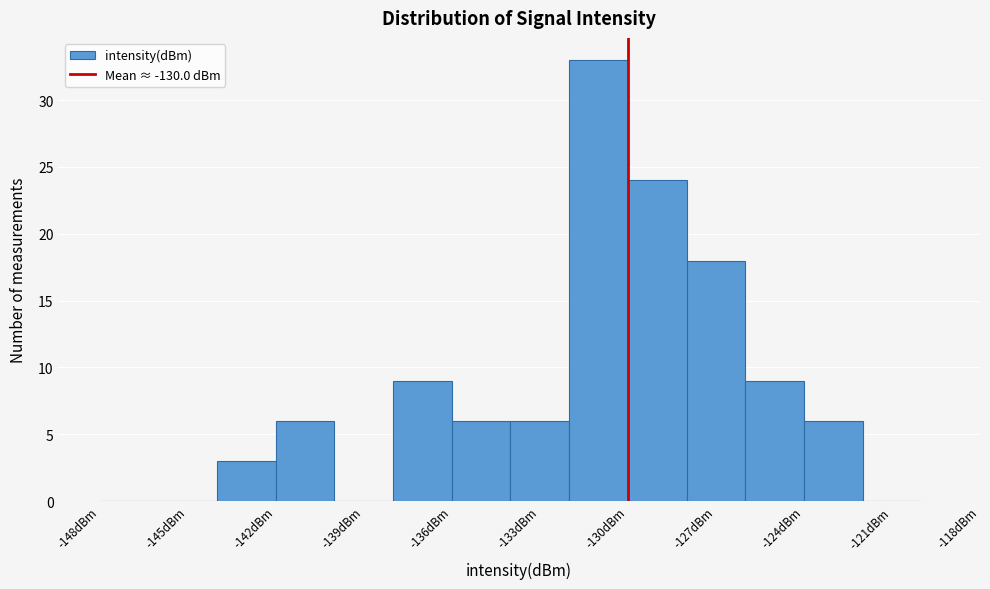

What is the height of the bar covering -134 to -132 on the x-axis? The values are not printed on the chart, so give them approximately, as read against the axis.

6